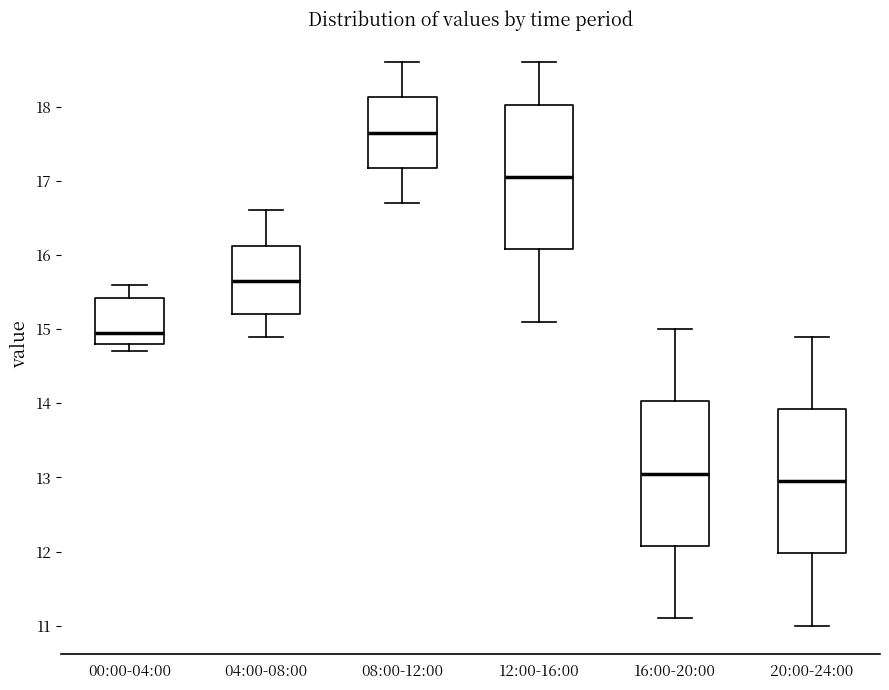

Which box has the highest median line?

08:00-12:00